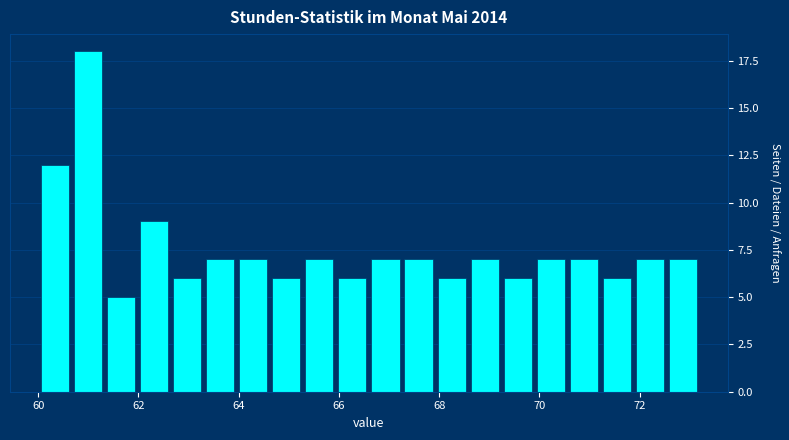

Around what value on the x-axis is the tallest bar? Give the approximate position of its centre, as read against the axis.

61.0